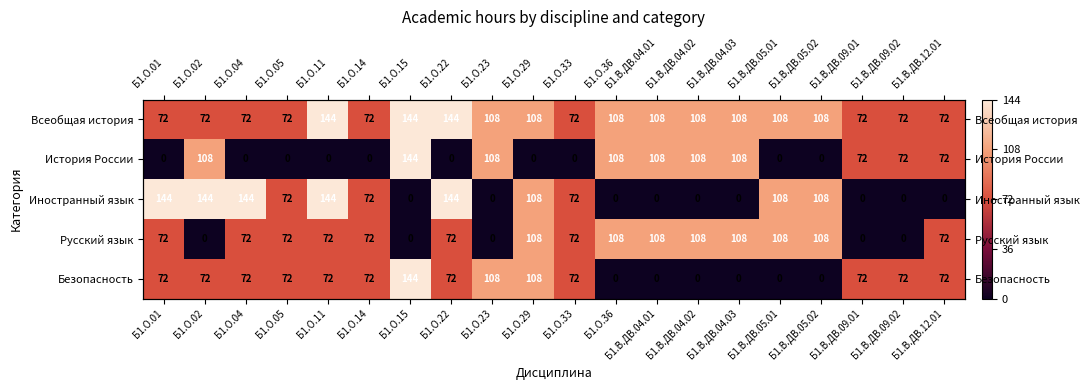

Which series has the largest total across all categories?

Всеобщая история